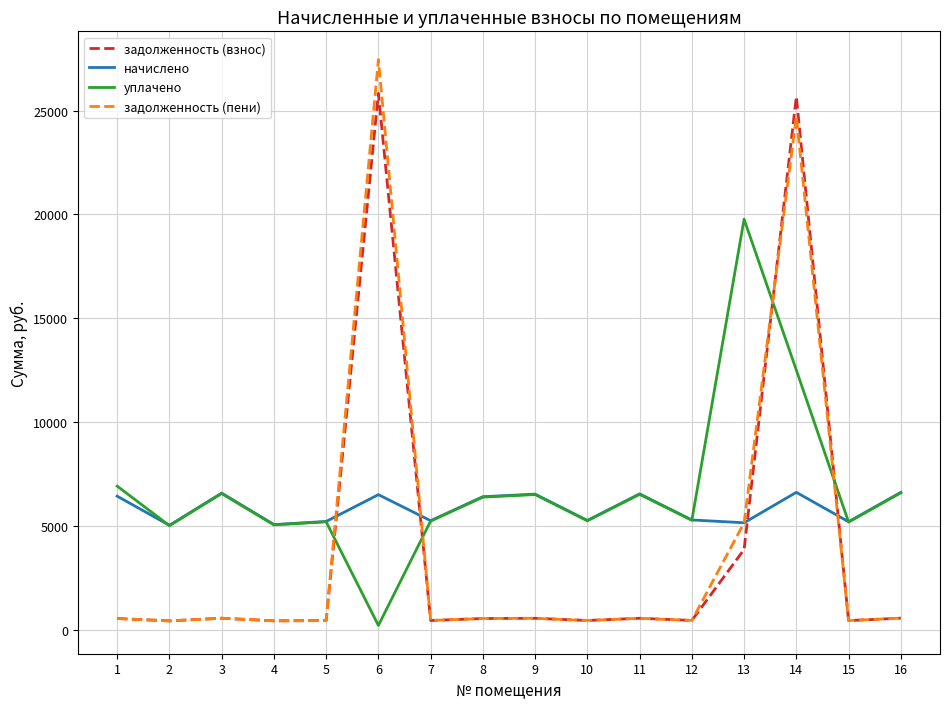

What is the smallest value displayed?

200.0